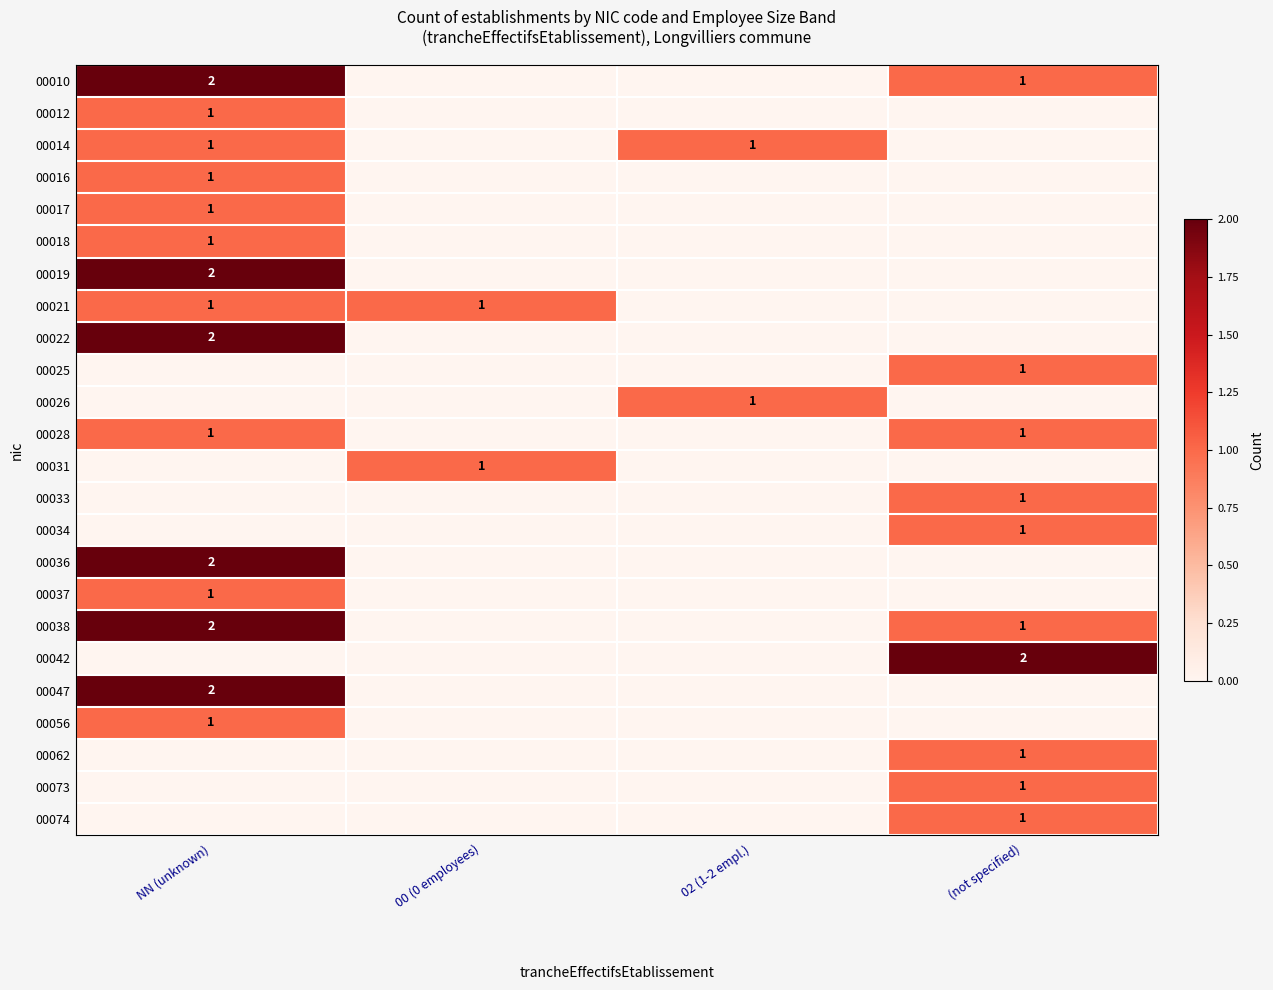

The value of 00037 at NN (unknown) is 1. True or false?

True